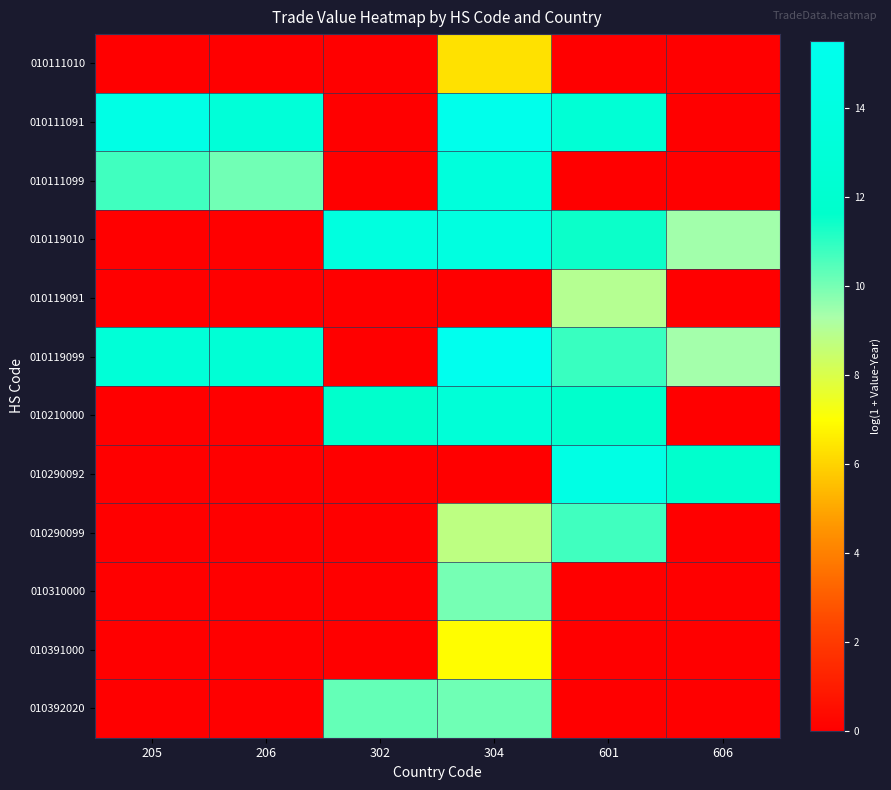

What is the total value across all series at 601?

80.8